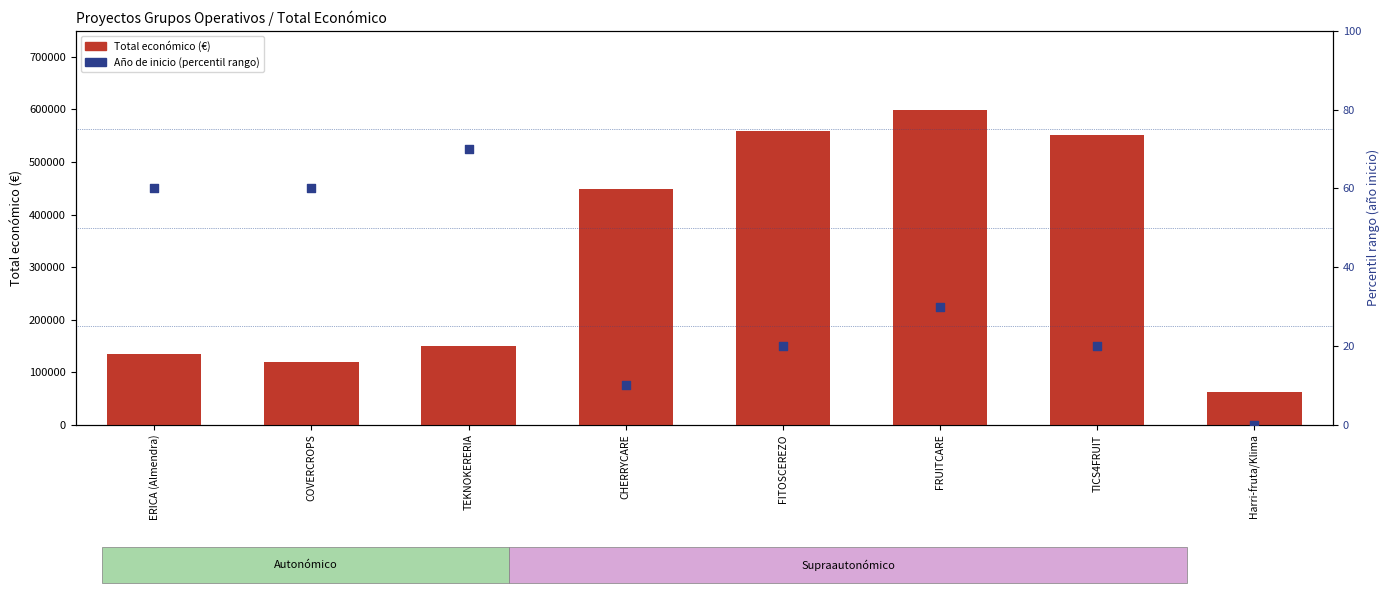

What are all the series names shown in the legend?

Total económico, Año de inicio (percentil rango)